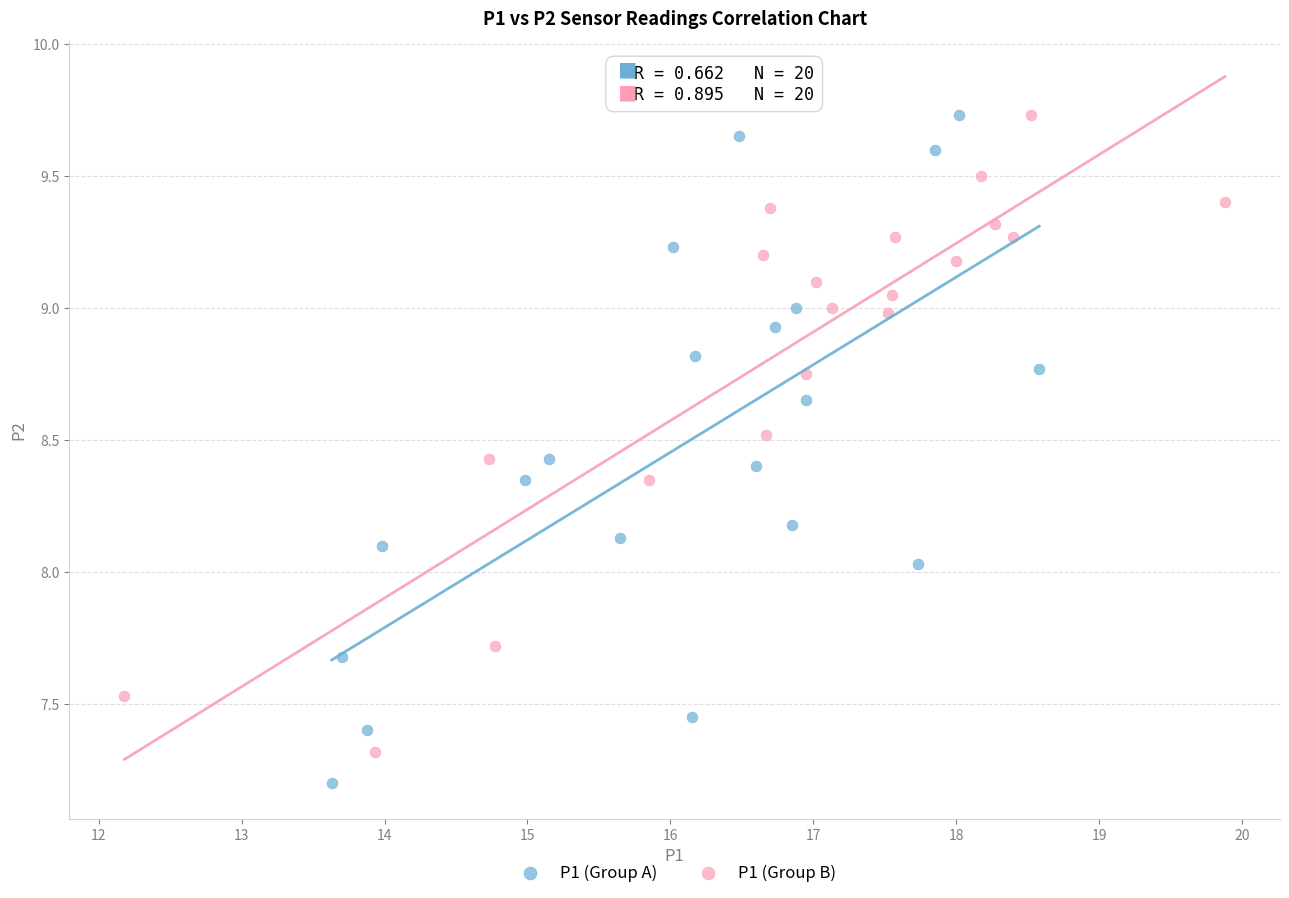

What are all the series names shown in the legend?

P1 (Group A), P1 (Group B)